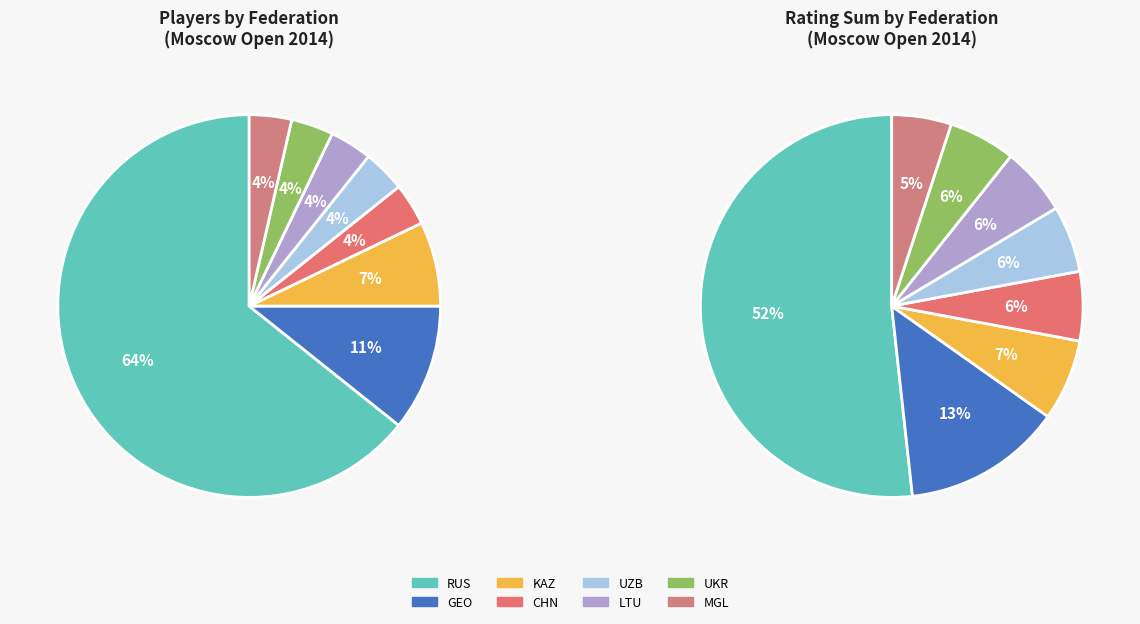

What is the ratio of the value at CHN to the value at RUS?

0.1